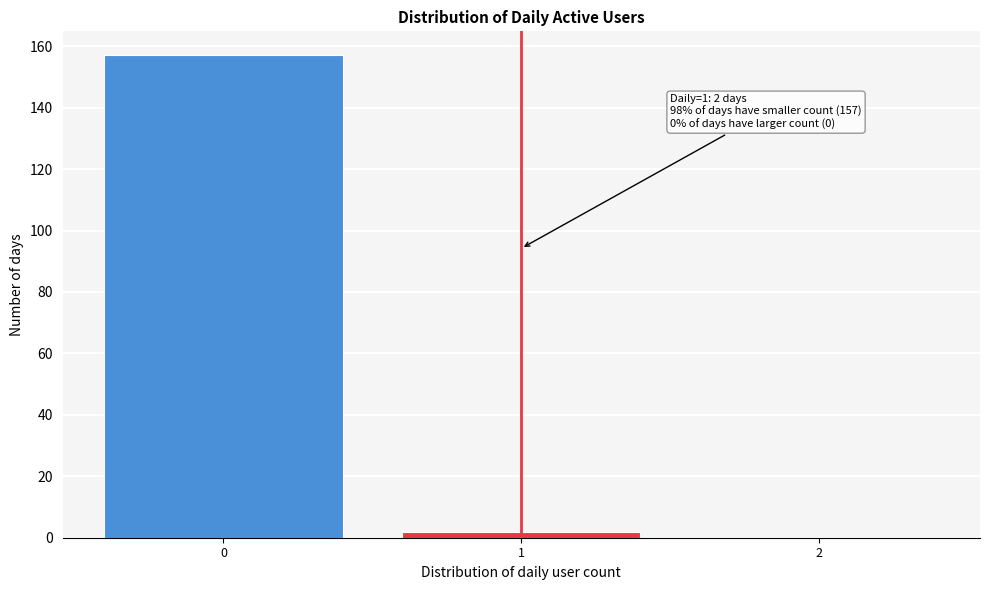

Reading left to right, what are all the values shown in this chart?

0=157	1=2	2=0